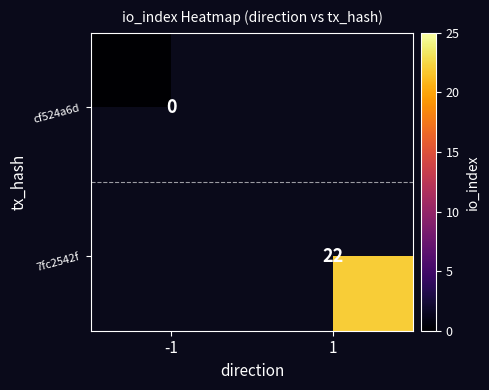

Is the value of 7fc2542f at 1 greater than the value of cf524a6d at -1?

Yes